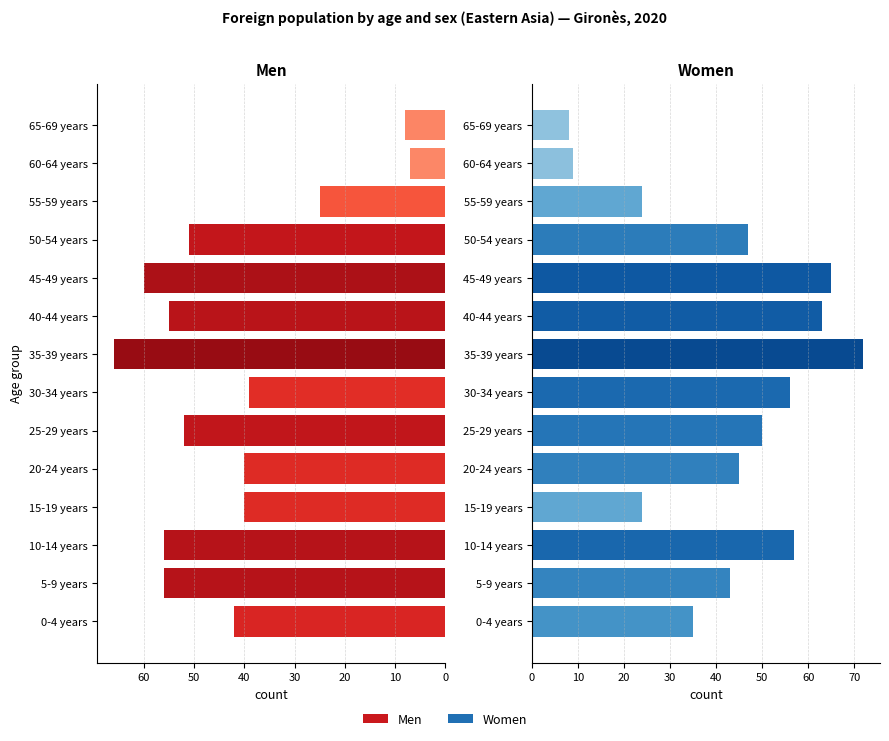

What is the value of the Men bar at the 5th from the left?

40